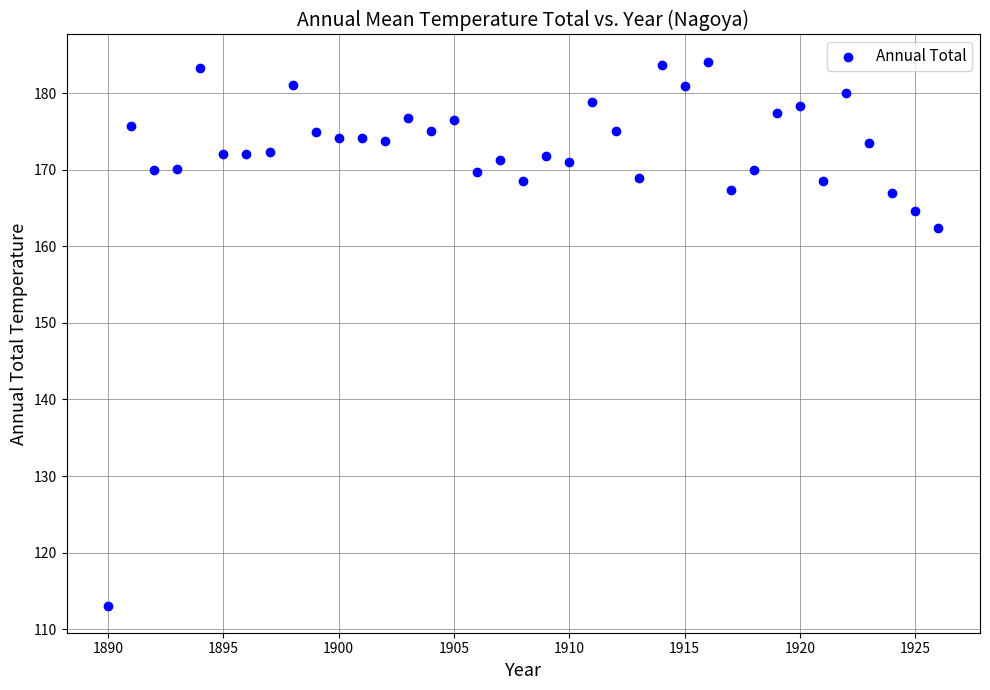

What is the range of X values (max minus min)?

36.0